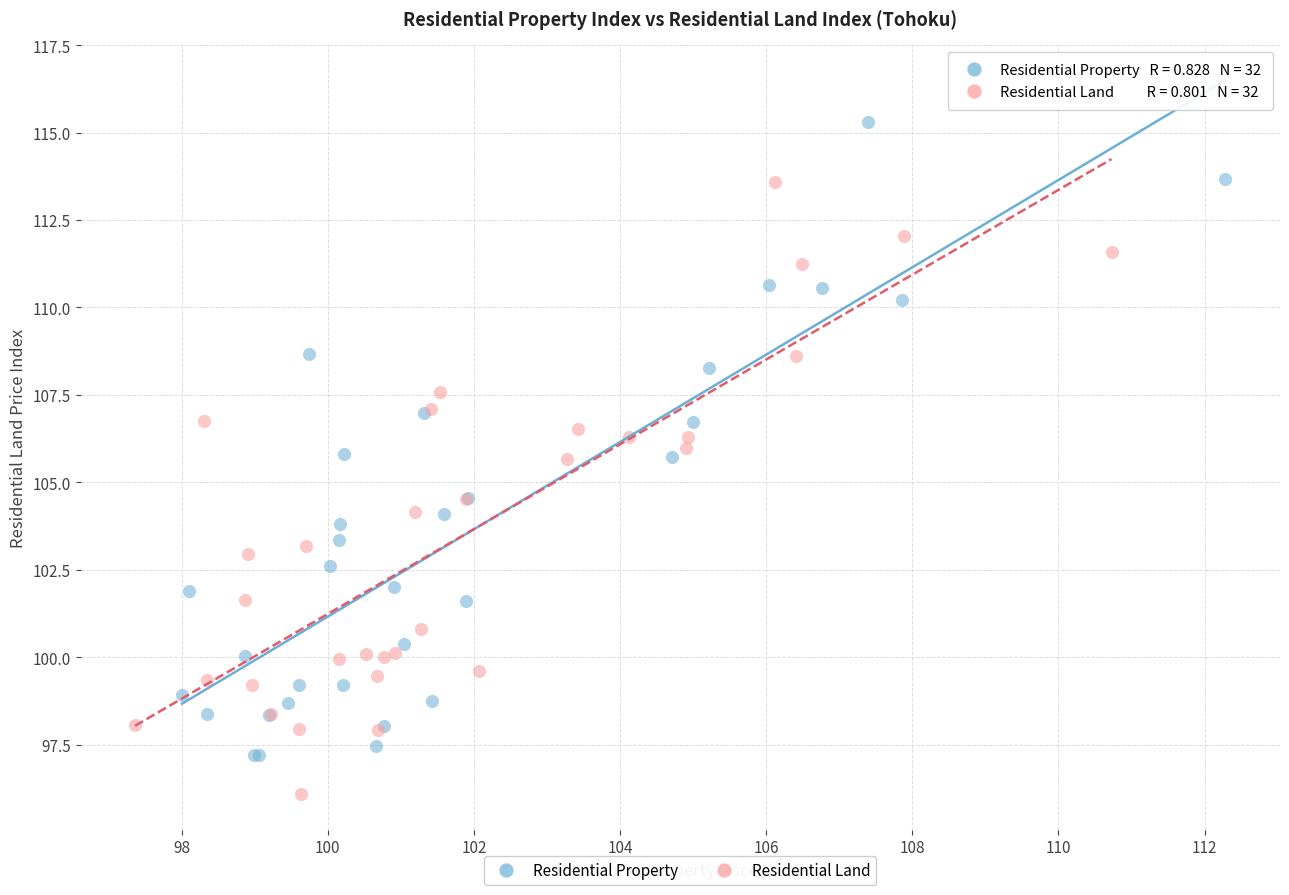

Which series reaches the minimum Y coordinate?

Residential Land